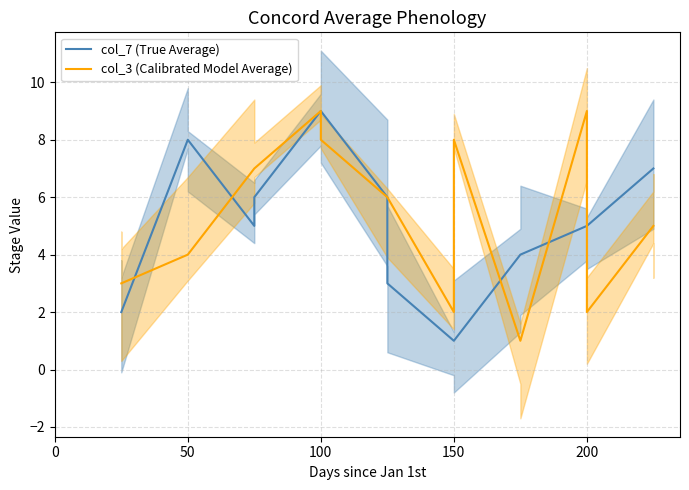

True or false: col_7 (True Average) has more than 1 interior local peaks.

False